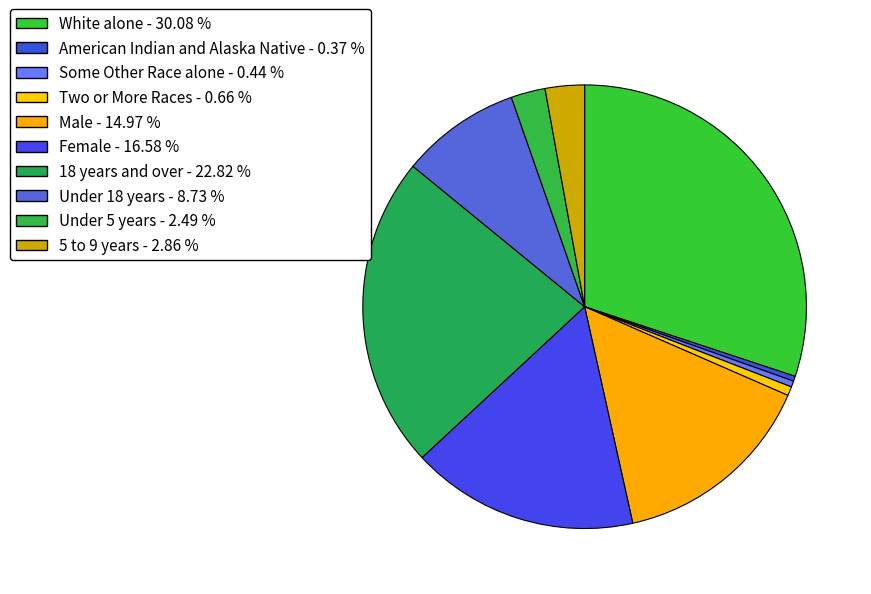

How many slices are in this pie chart?

10